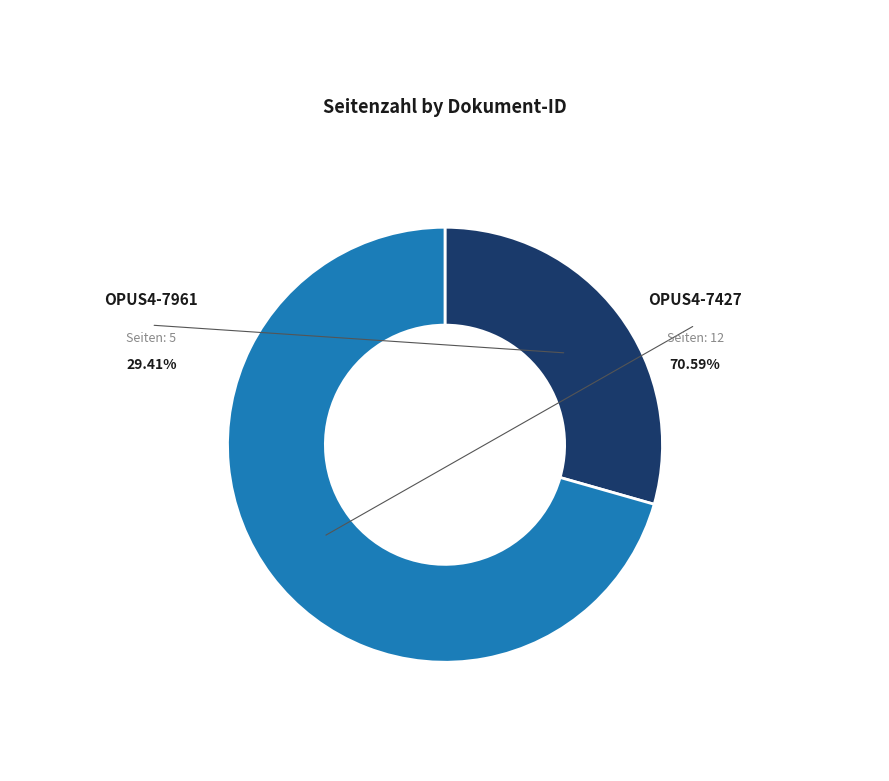

What is the total percentage of OPUS4-7427 and OPUS4-7961?

100.0%